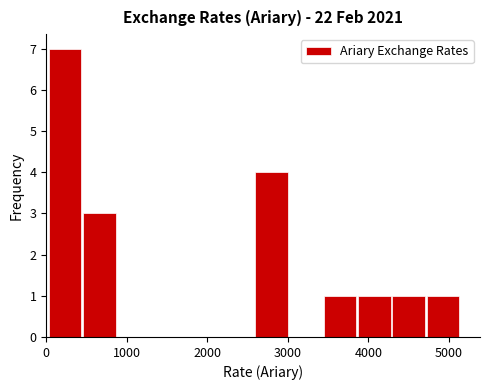

Reading left to right, list every bar in this chart as the range it spans on the x-axis followed by its height. Neither the bar edges nor the heights are printed on the chart, so give them approximately, as read against the axes.

0 to 400: 7
400 to 900: 3
900 to 1300: 0
1300 to 1700: 0
1700 to 2200: 0
2200 to 2600: 0
2600 to 3000: 4
3000 to 3400: 0
3400 to 3900: 1
3900 to 4300: 1
4300 to 4700: 1
4700 to 5100: 1